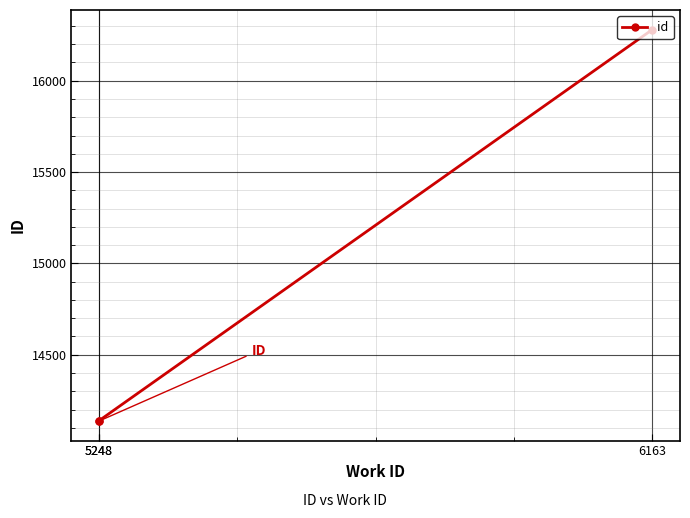

What is the sum of all values?

44556